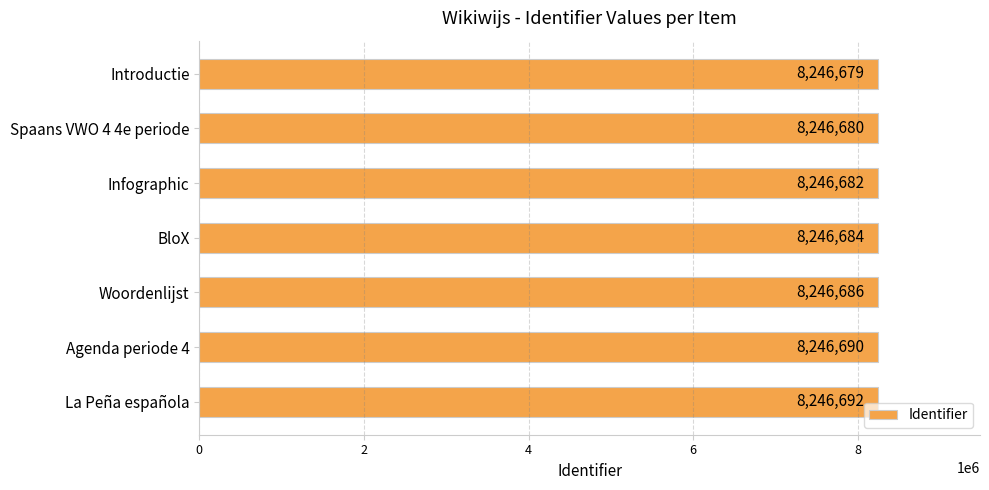

Reading top to bottom, list all the values displayed in this chart.

Introductie=8246679	Spaans VWO 4 4e periode=8246680	Infographic=8246682	BloX=8246684	Woordenlijst=8246686	Agenda periode 4=8246690	La Peña española=8246692